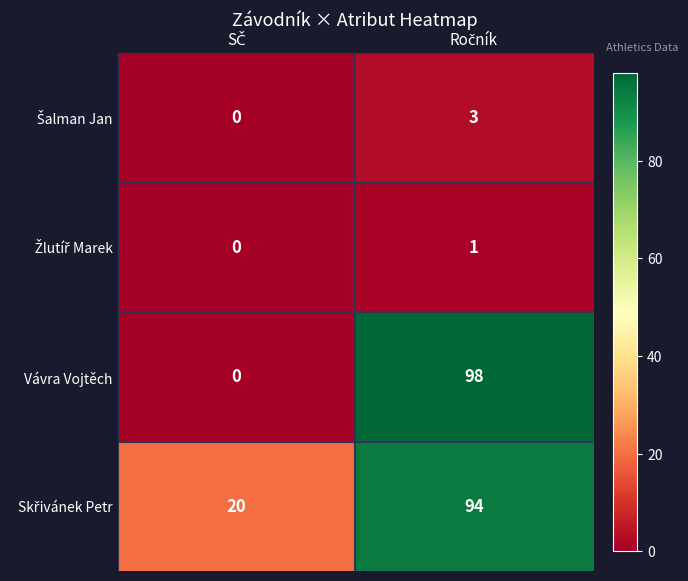

What is the greatest value displayed?

98